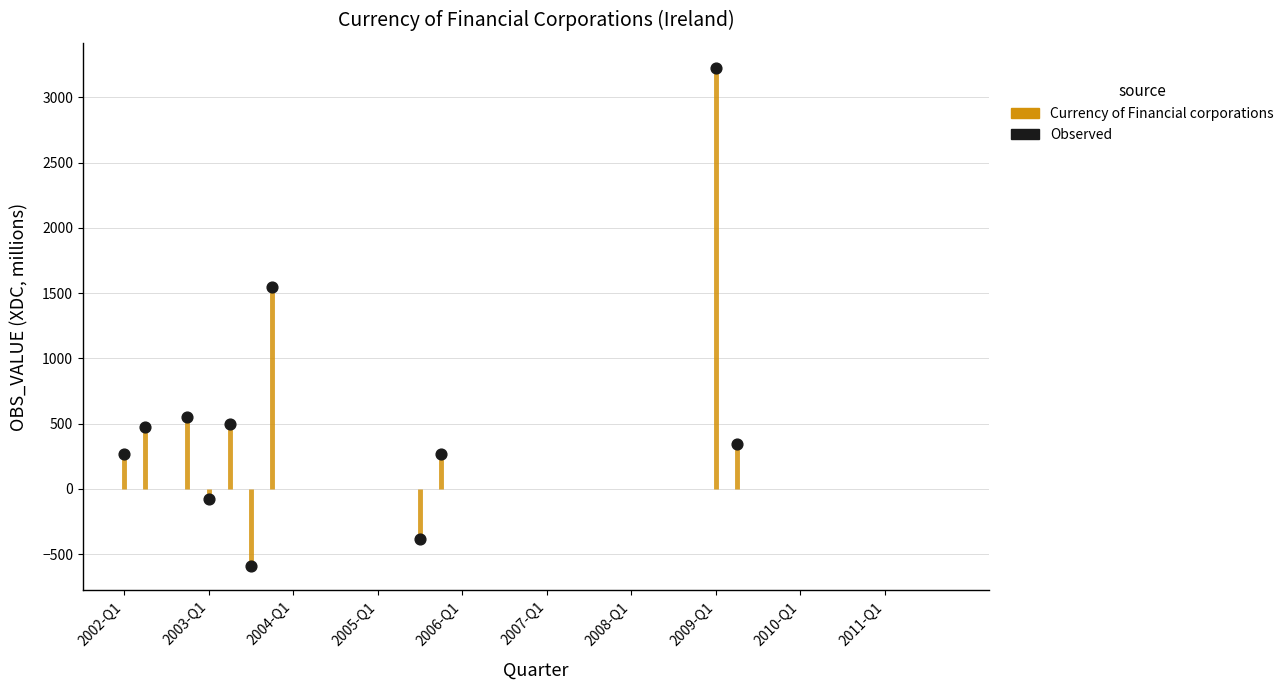

What is the average Y value?

558